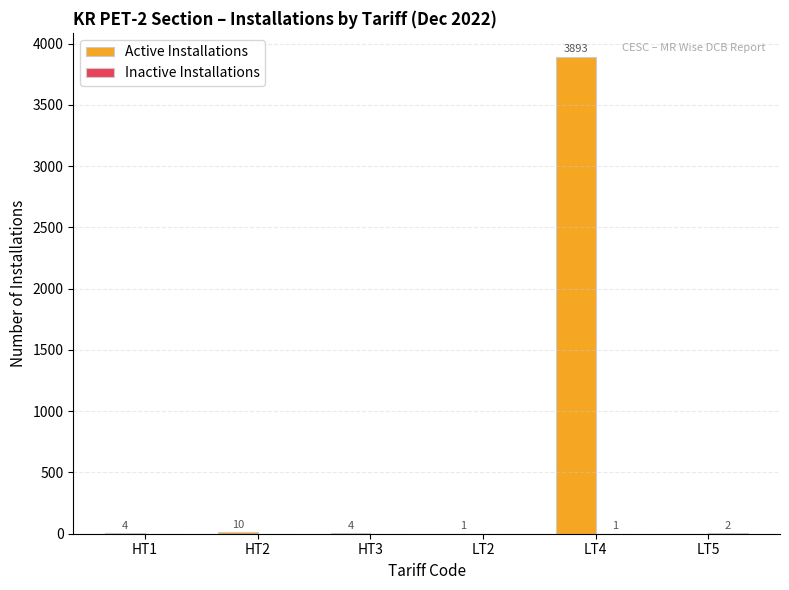

Which series has the largest total across all categories?

Active Installations